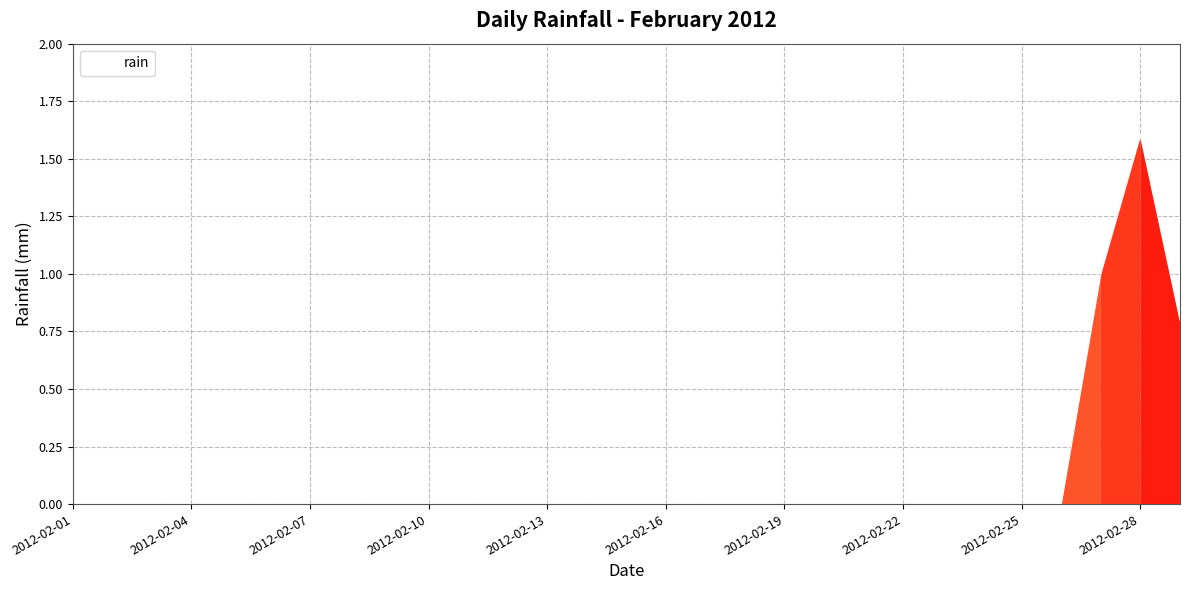

What is the maximum value shown in the chart?

1.6